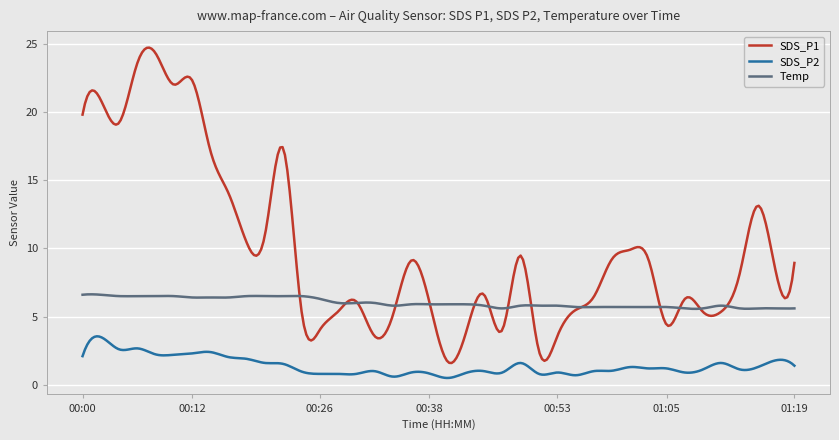

Which series has the largest total across all categories?

SDS_P1